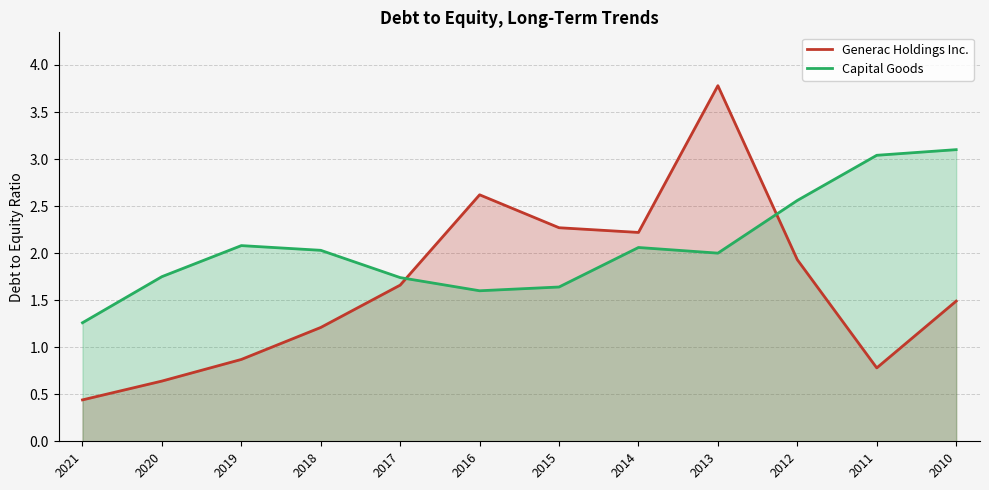

At which category is the sum across all series the highest?

2013